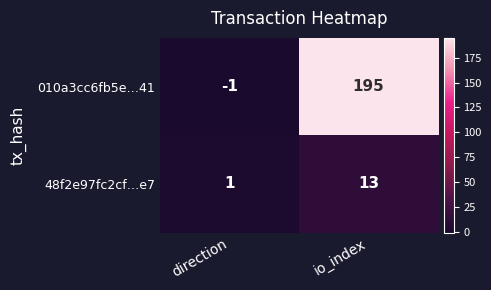

Which label corresponds to the largest value in the chart?

io_index